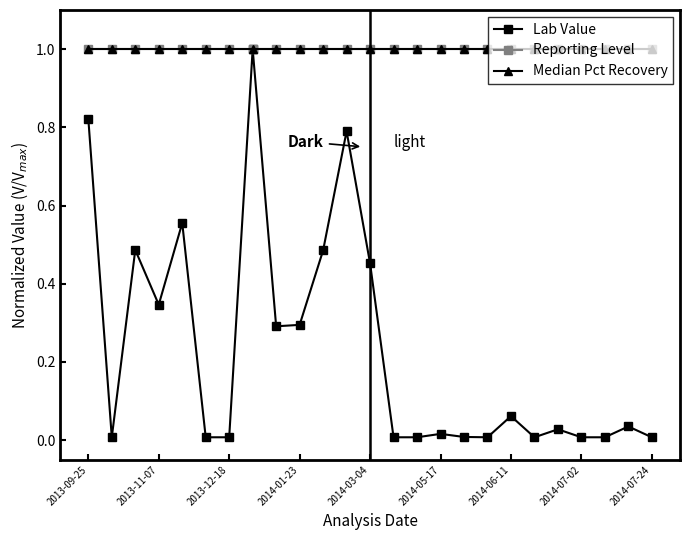

Is this an area chart (filled region under the line)?

No